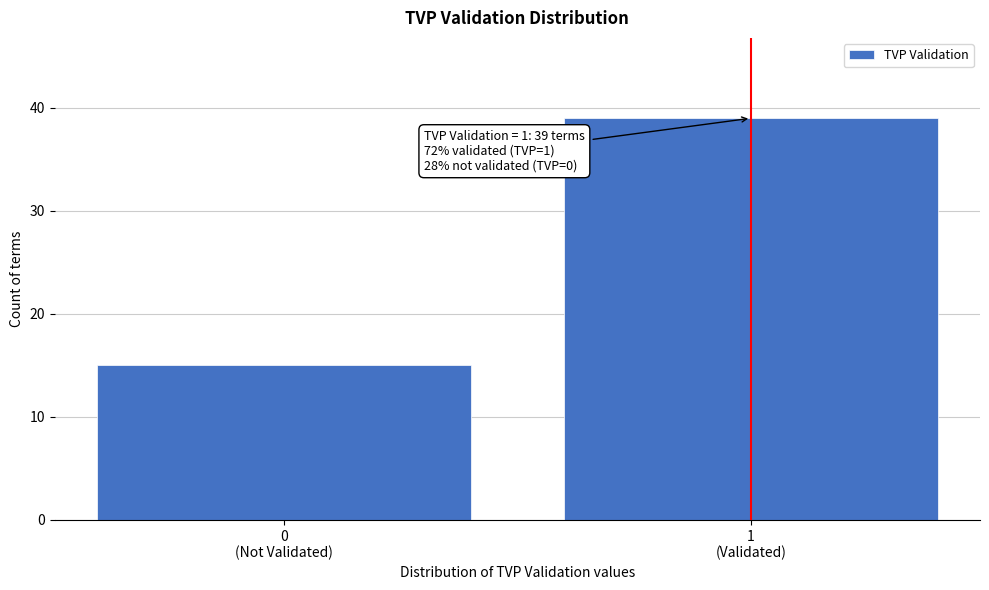

Reading left to right, list all the values displayed in this chart.

15	39